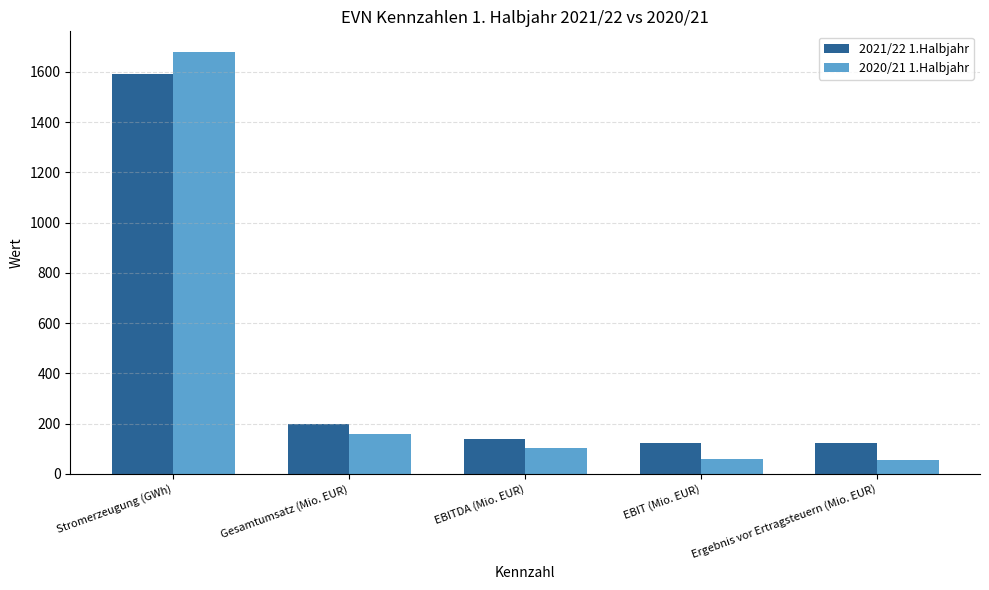

What is the spread (max minus min) of values at Gesamtumsatz (Mio. EUR)?

41.2